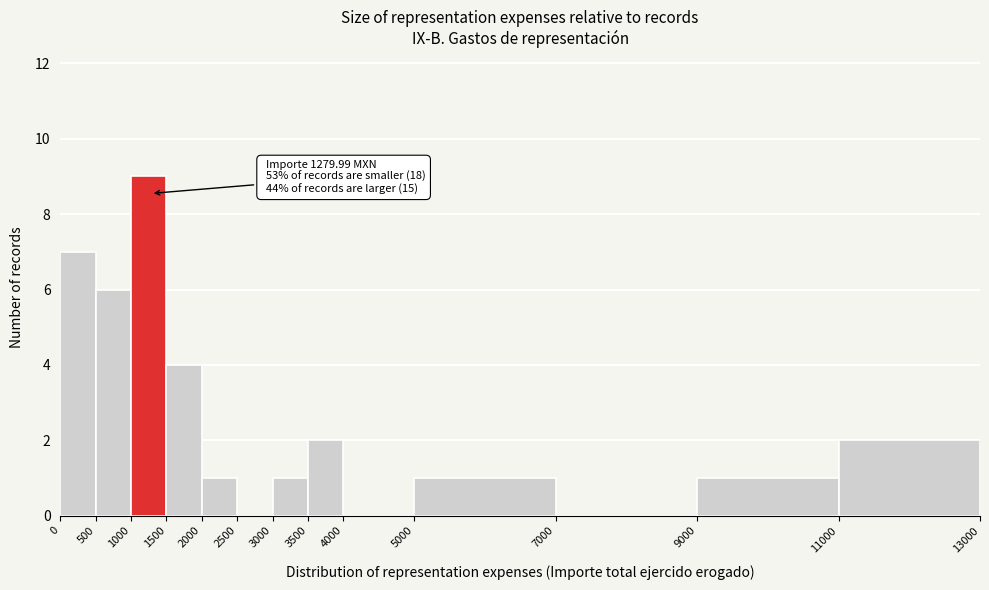

Over which range of the x-axis is the bar tallest?

1000 to 1500